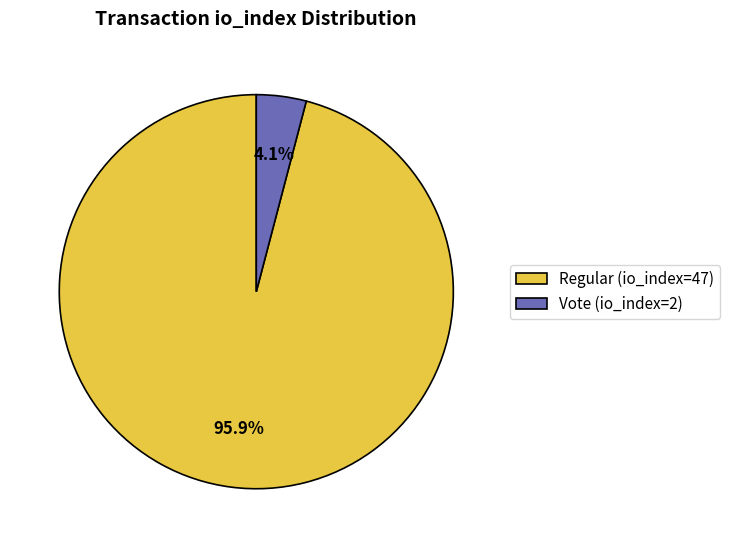

Combined, do Regular (io_index=47) and Vote (io_index=2) account for over 50%?

Yes